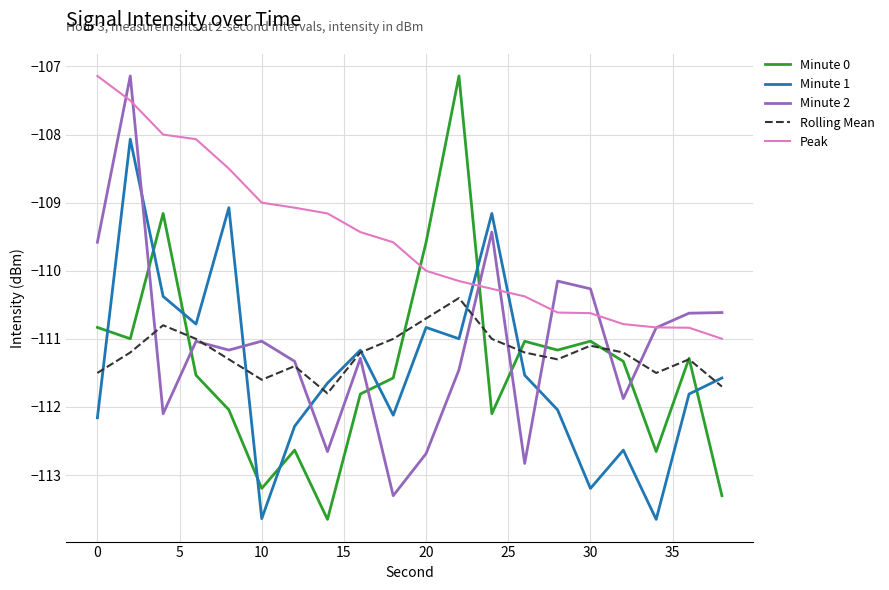

Which series has the largest total across all categories?

Peak